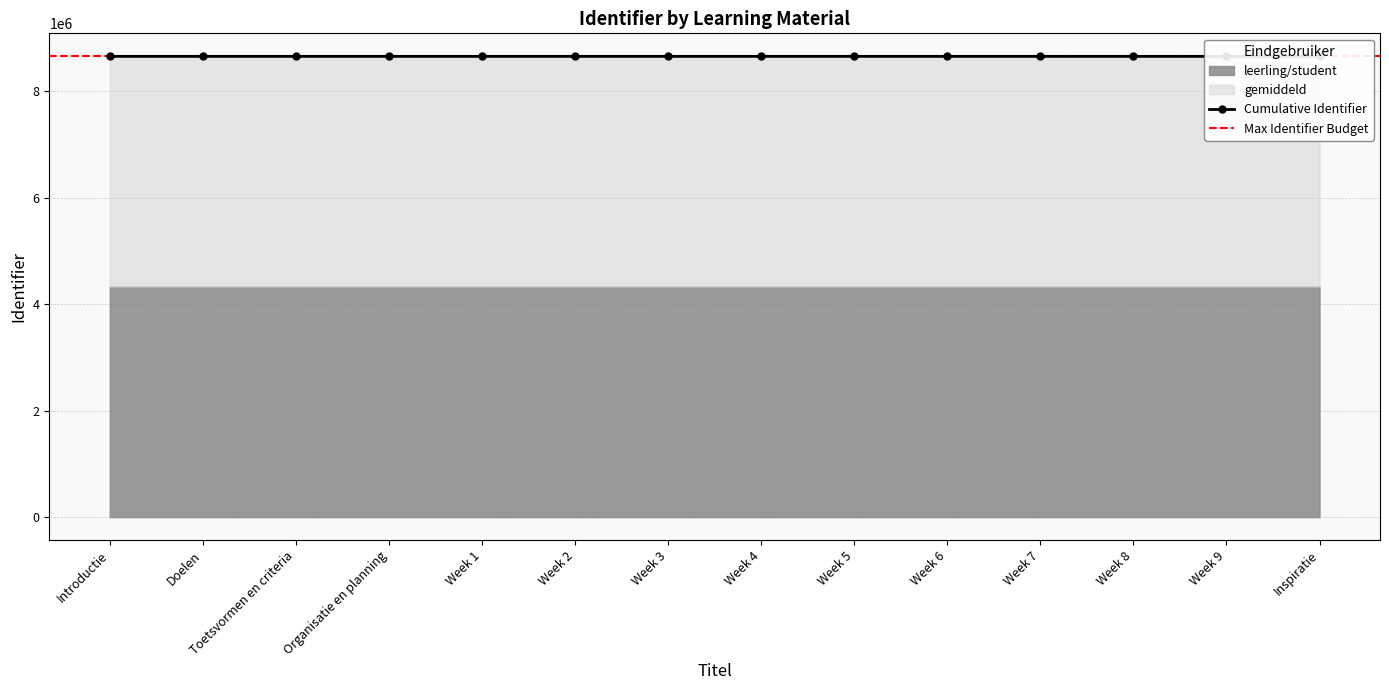

How many data points are less than 8653584?

7